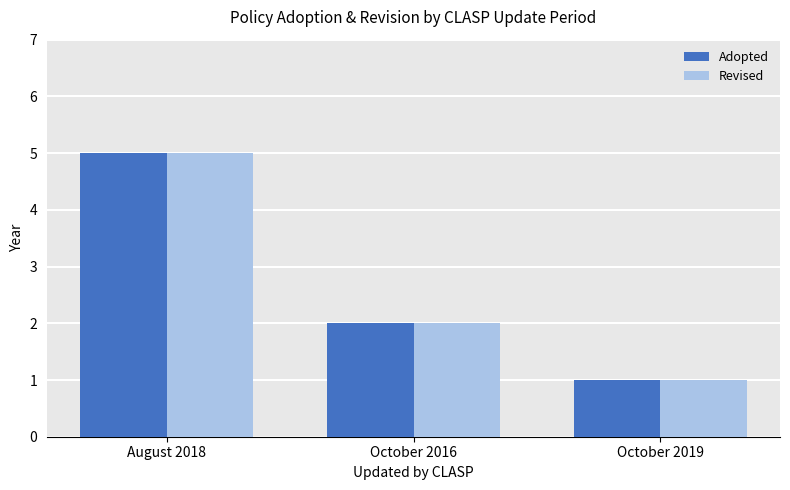

How many data points in Revised are less than 2?

1